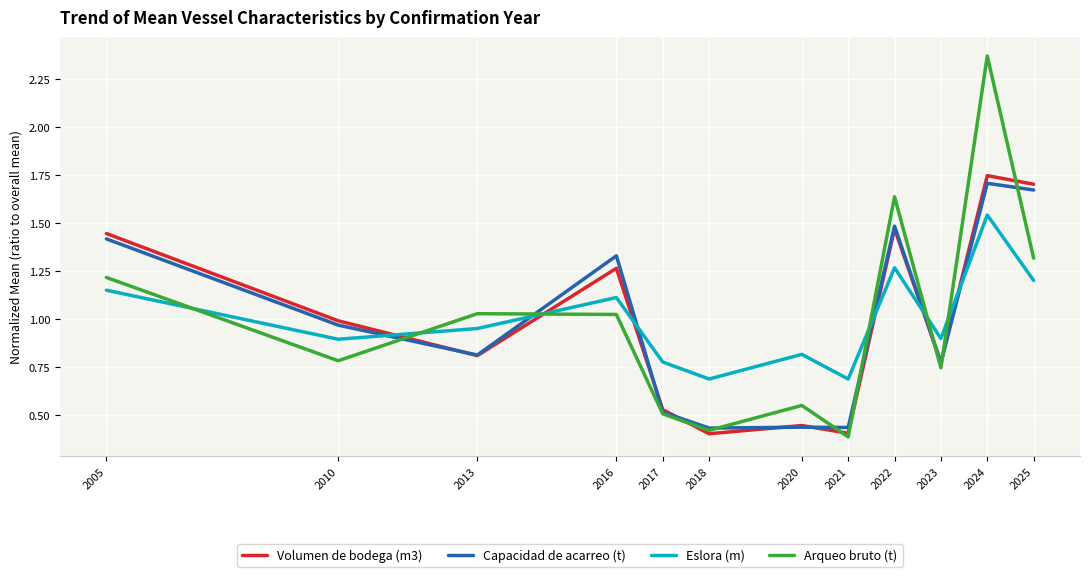

True or false: Capacidad de acarreo (t) has more than 1 interior local peaks.

True